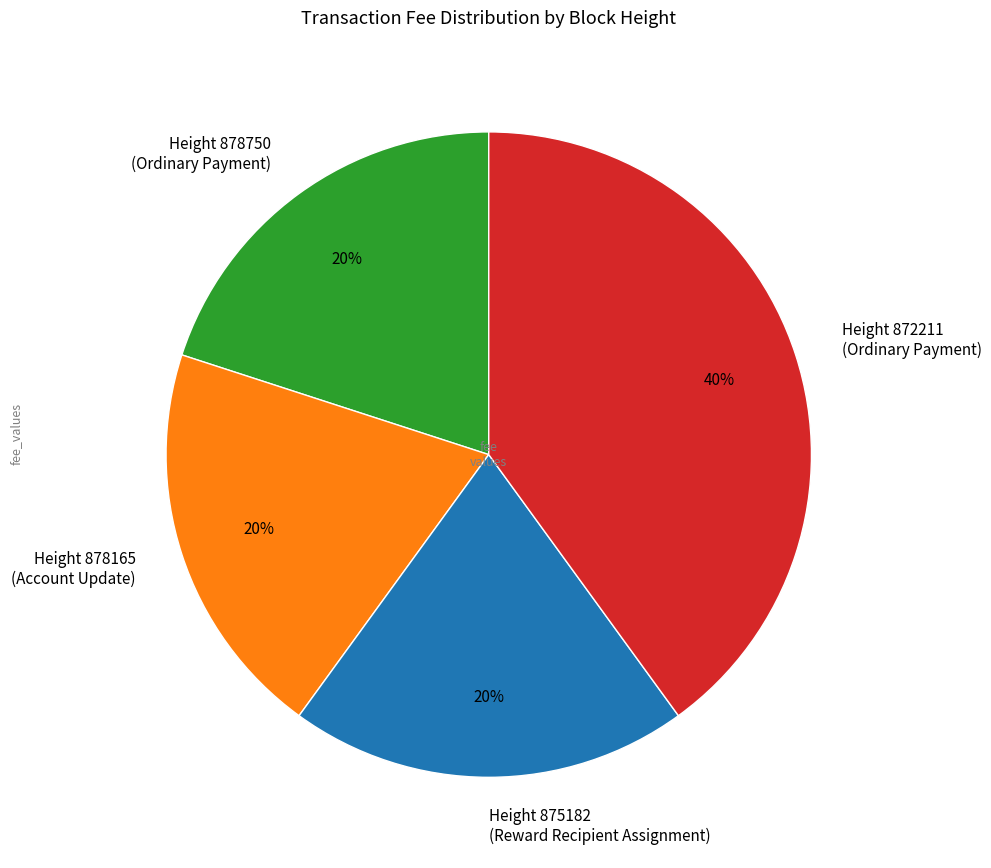

True or false: Height 872211 (Ordinary Payment) accounts for 40% of the total.

True